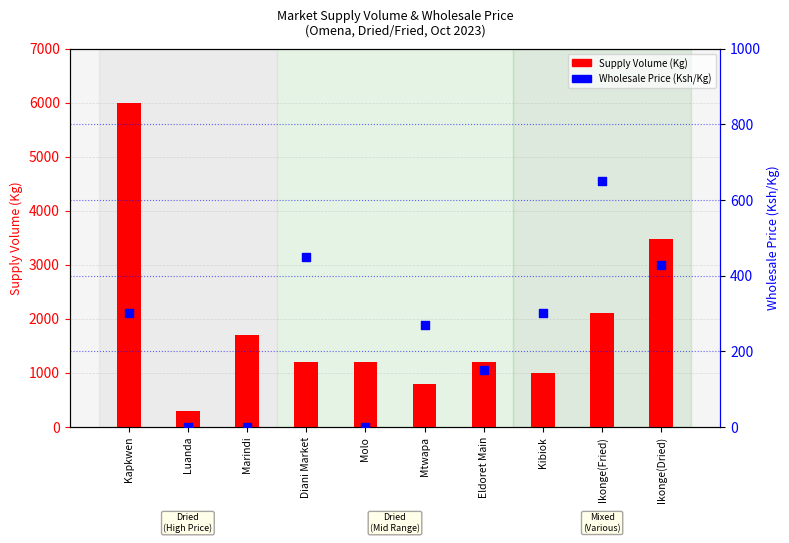

Which series has the largest total across all categories?

Supply Volume